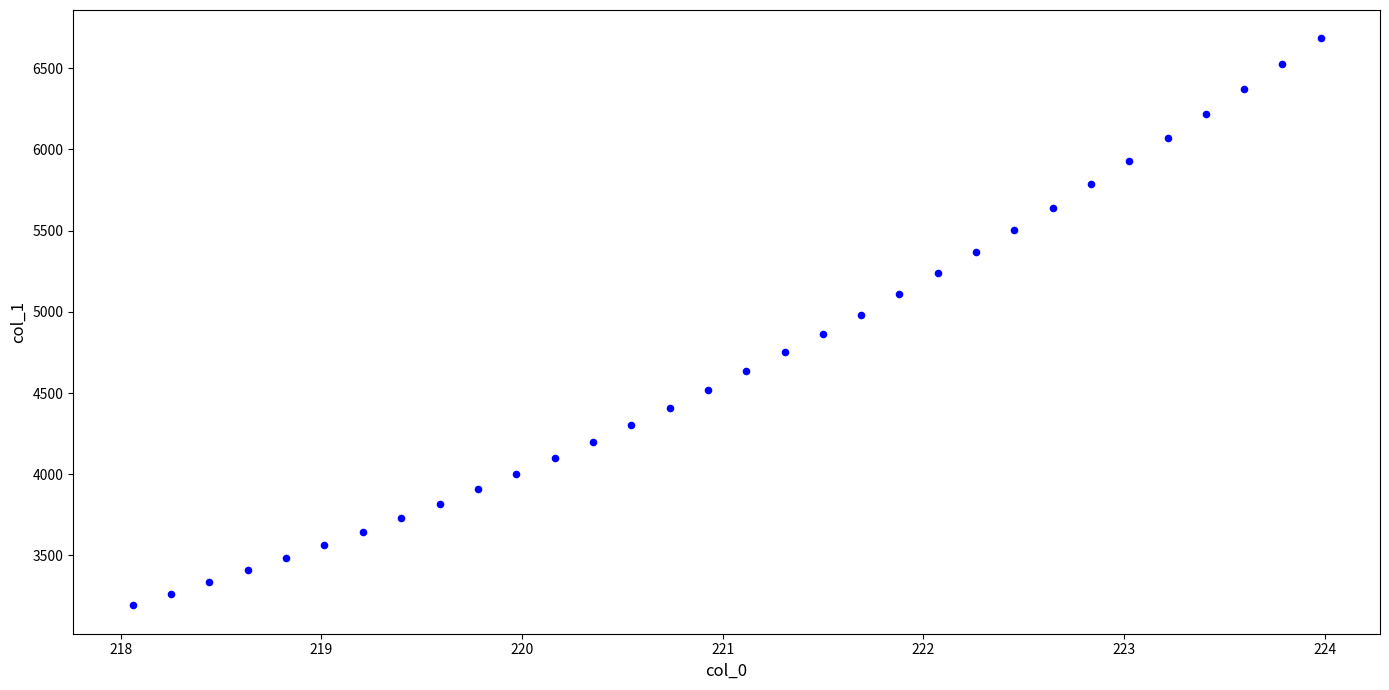

What is the range of X values (max minus min)?

5.9